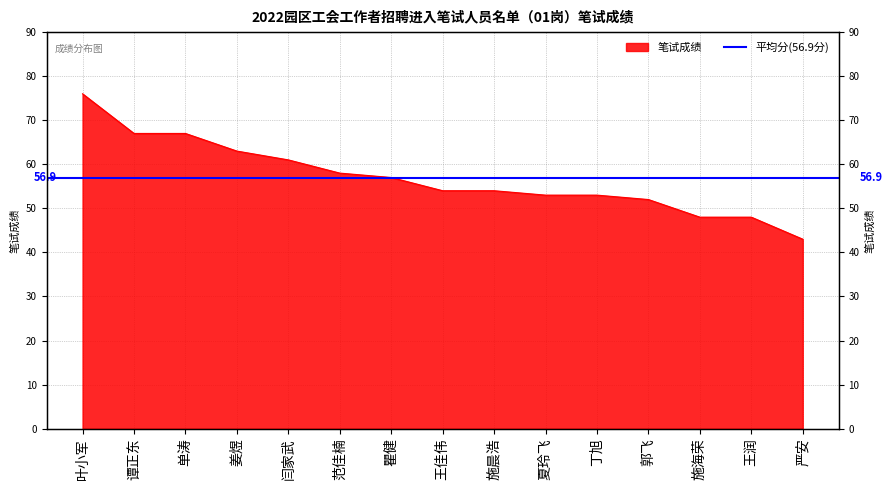

True or false: the data shows 135 at 叶小军.

False